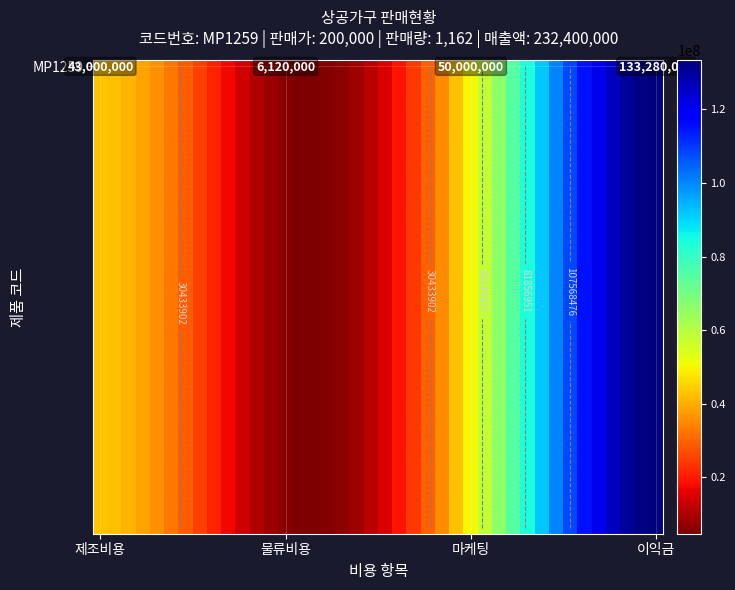

What is the greatest value displayed?

133280000.0